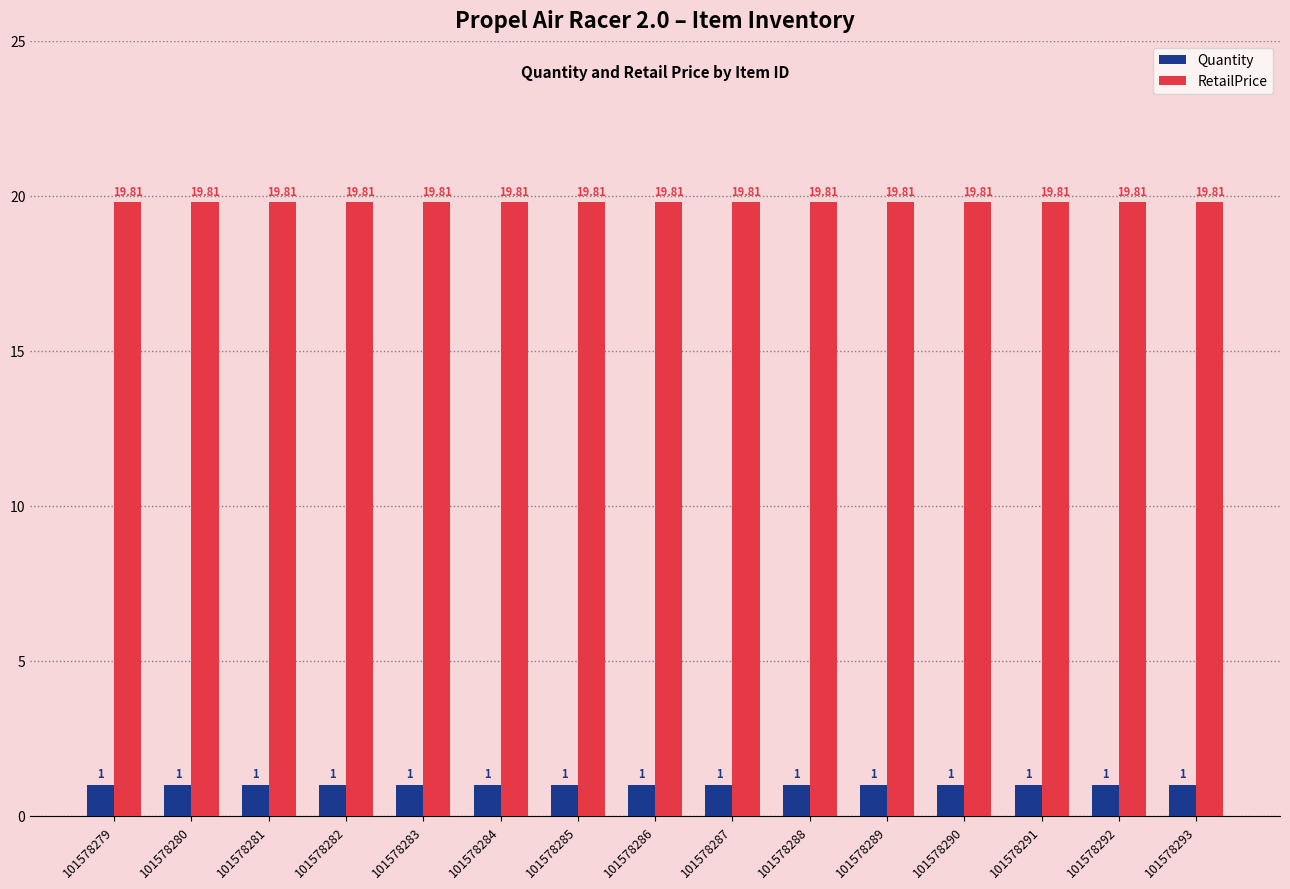

Which series has the largest total across all categories?

RetailPrice